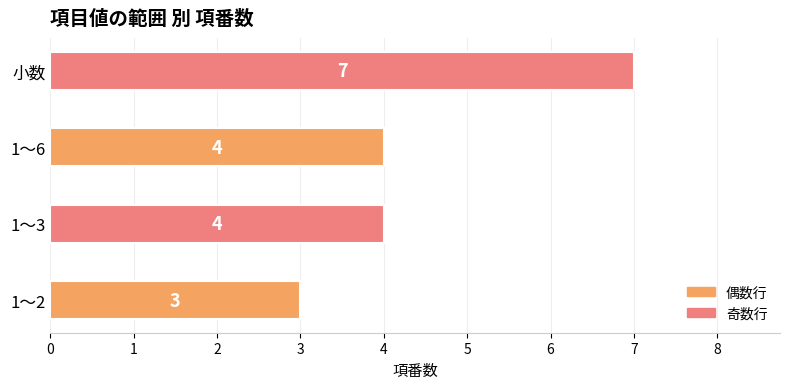

Reading top to bottom, list all the values displayed in this chart.

7	4	4	3